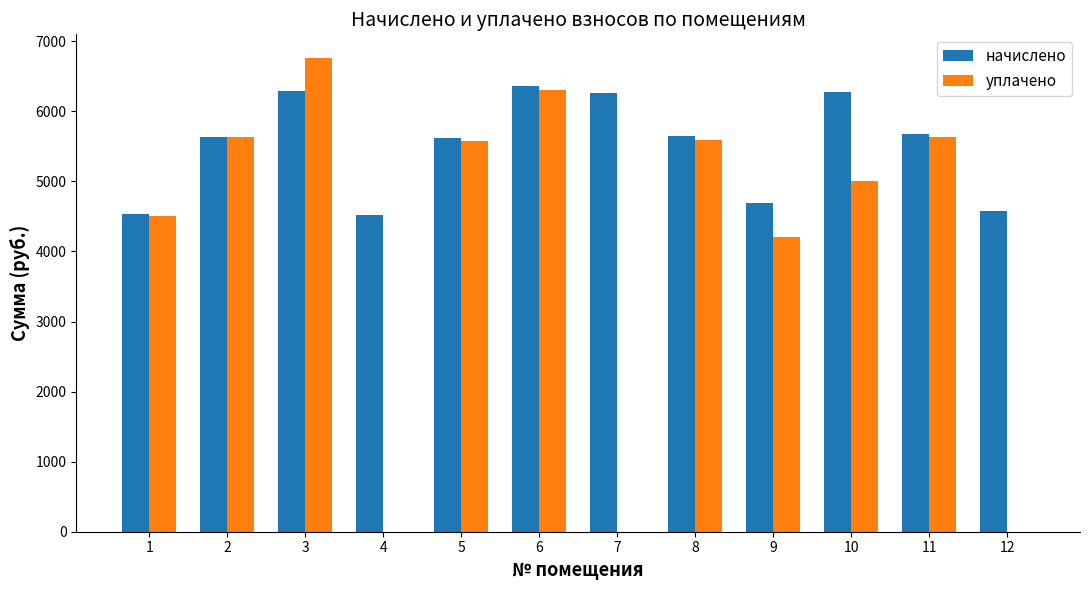

What is the spread (max minus min) of values at 6?

54.1